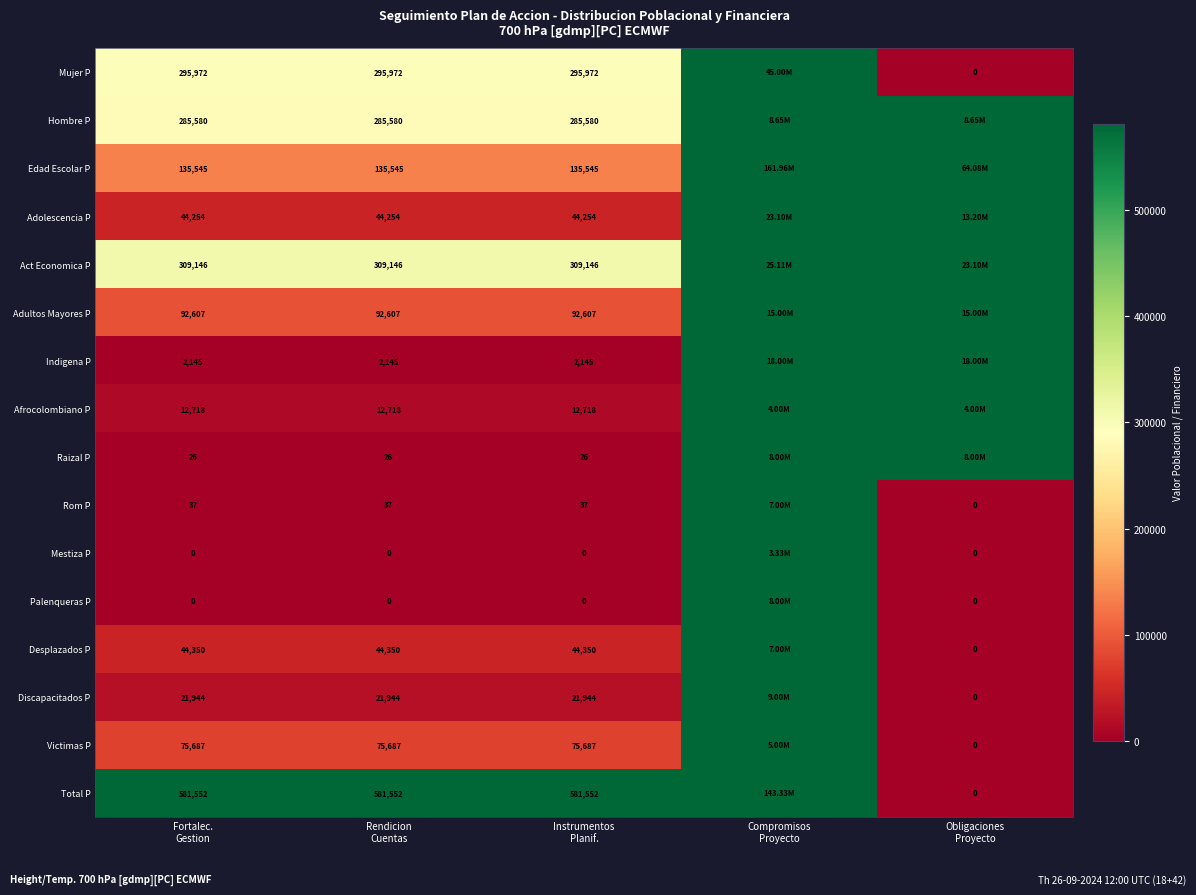

What is the sum of all Rom P values?

7000111